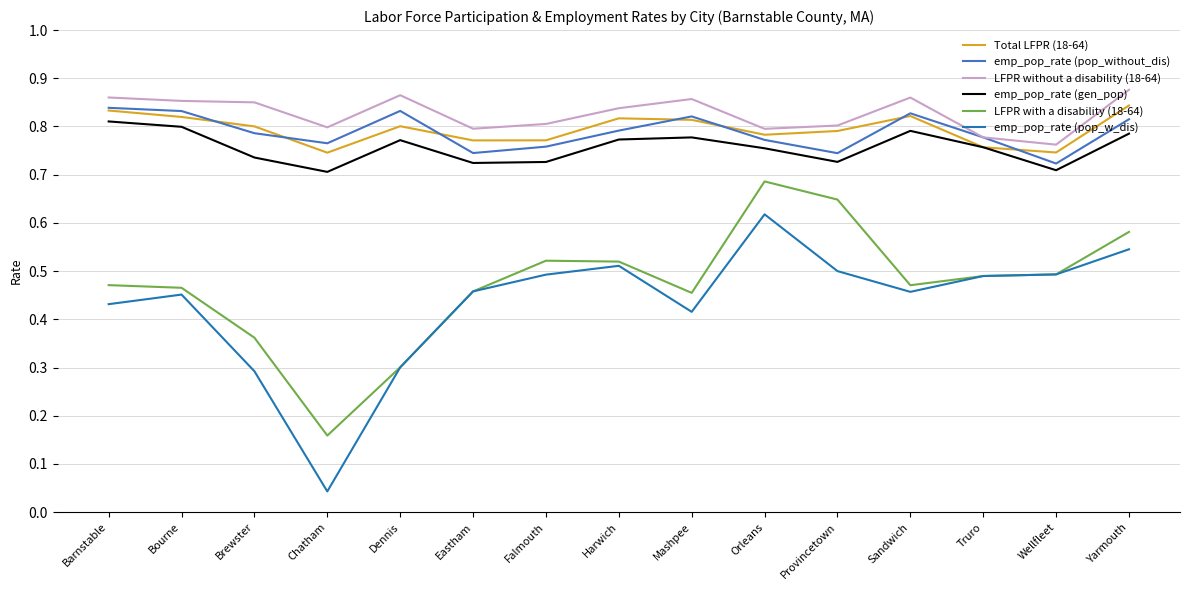

Which series has the largest range (max minus min)?

emp_pop_rate (pop_w_dis)